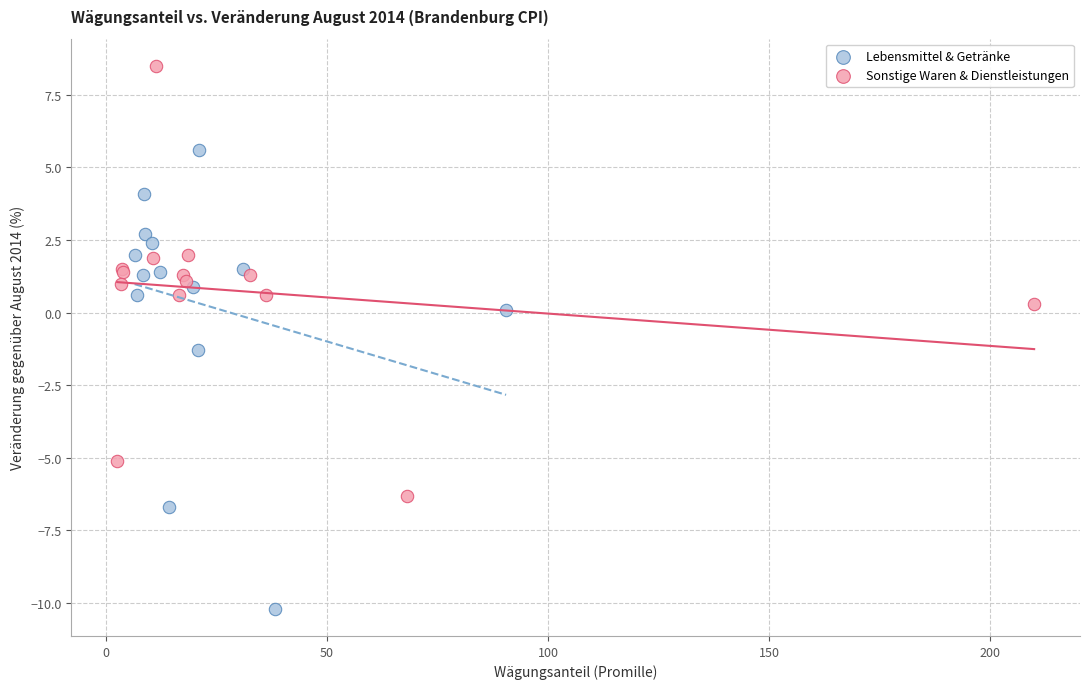

Which series has the largest Y range (max minus min)?

Lebensmittel & Getränke